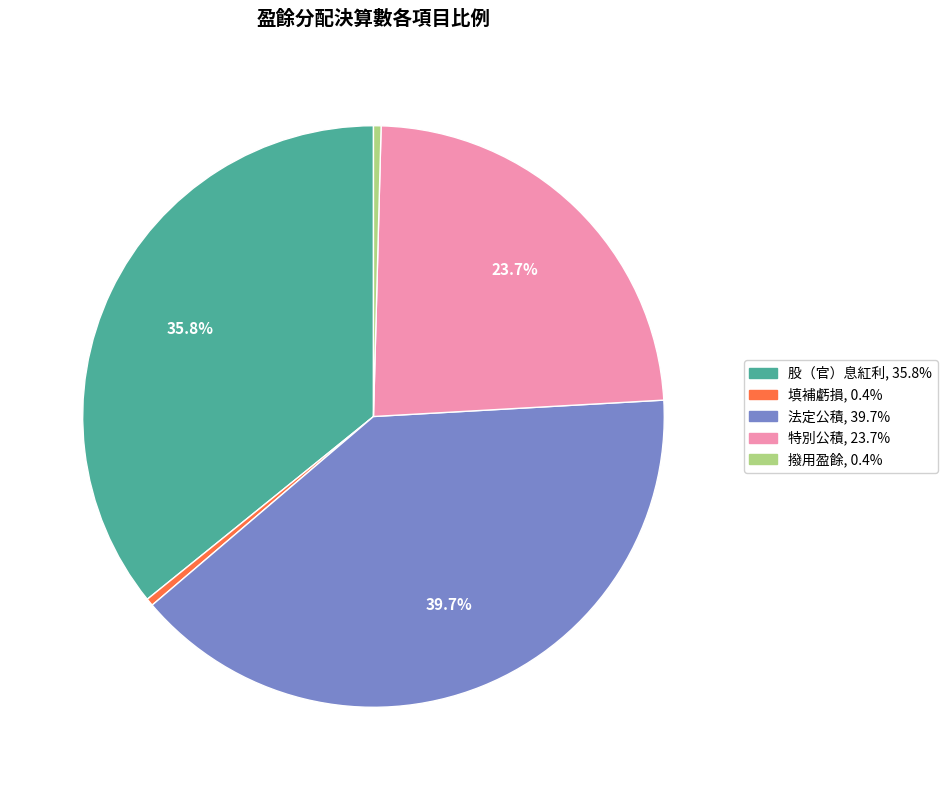

How many slices are in this pie chart?

5